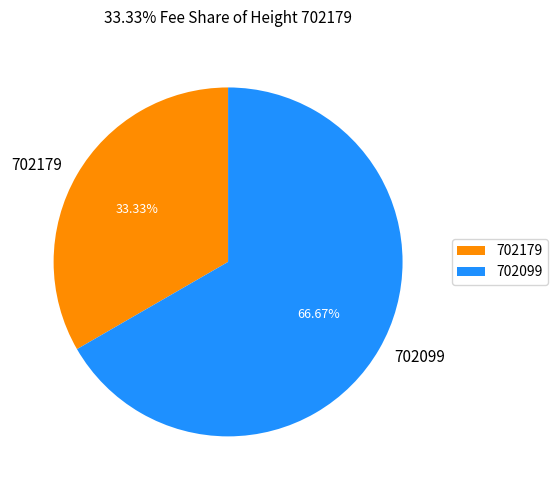

The 702099 slice represents 67% of the pie. True or false?

True